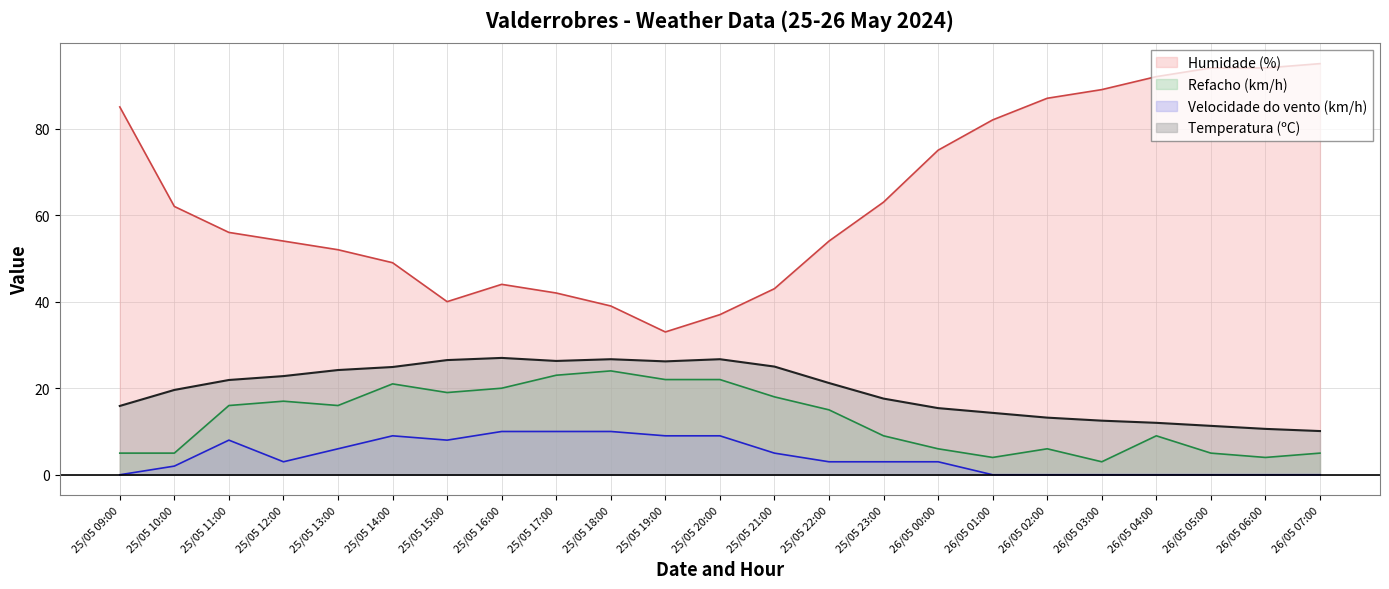

What is the difference between the second highest and second lowest values in the Refacho (km/h) series?

19.0